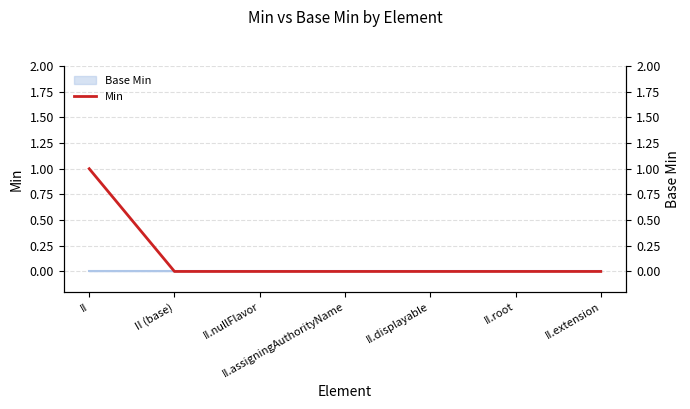

What is the label of the 3rd point from the left?

II.nullFlavor